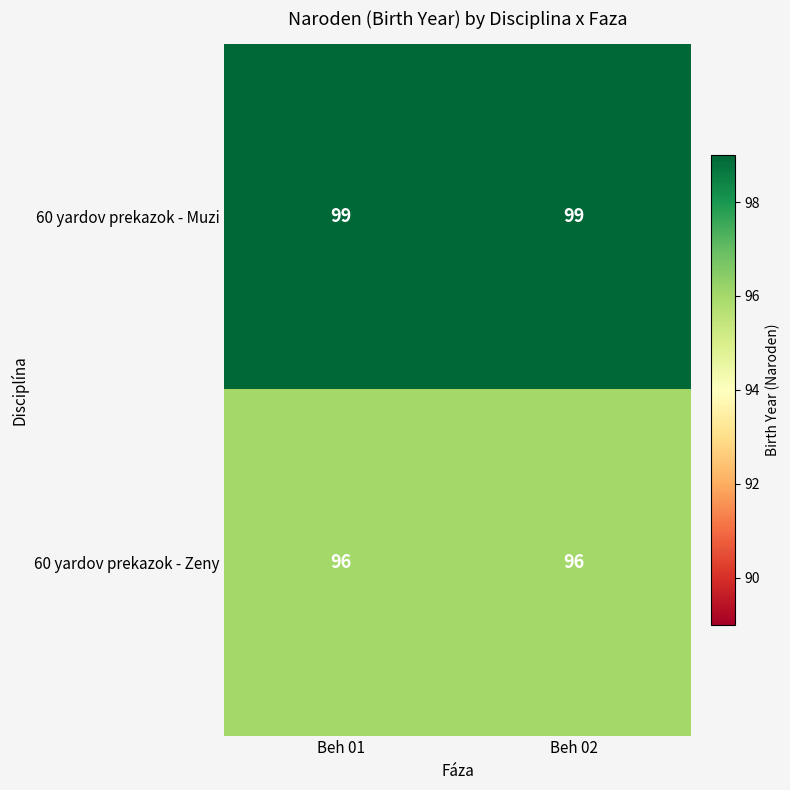

What is the difference between the highest and lowest values at Beh 02?

3